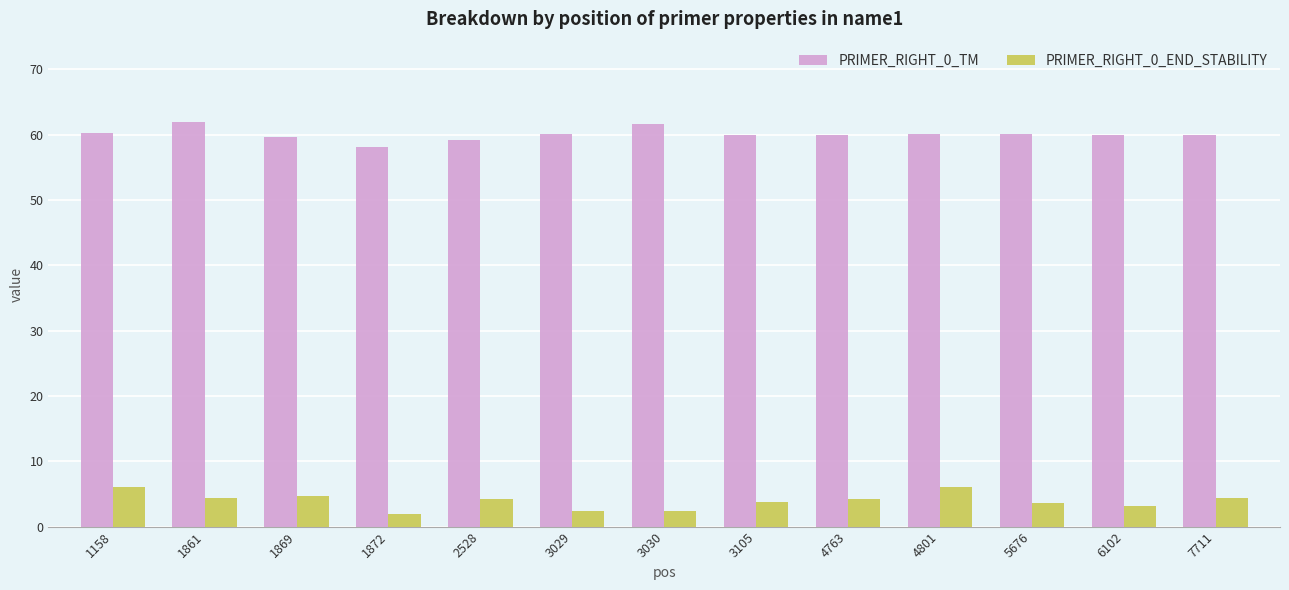

What is the difference between the PRIMER_RIGHT_0_TM values at 1872 and 6102?

1.8